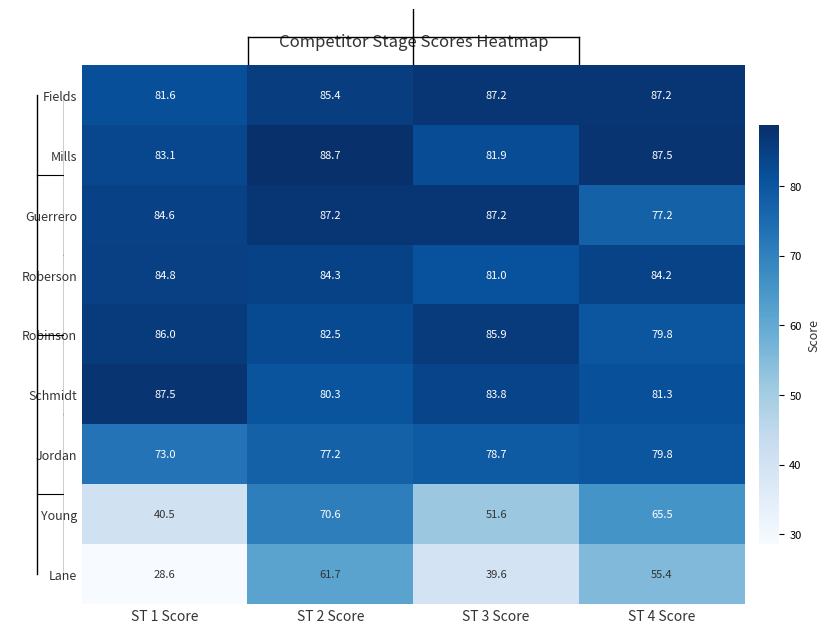

Count the number of data series in this chart.

9